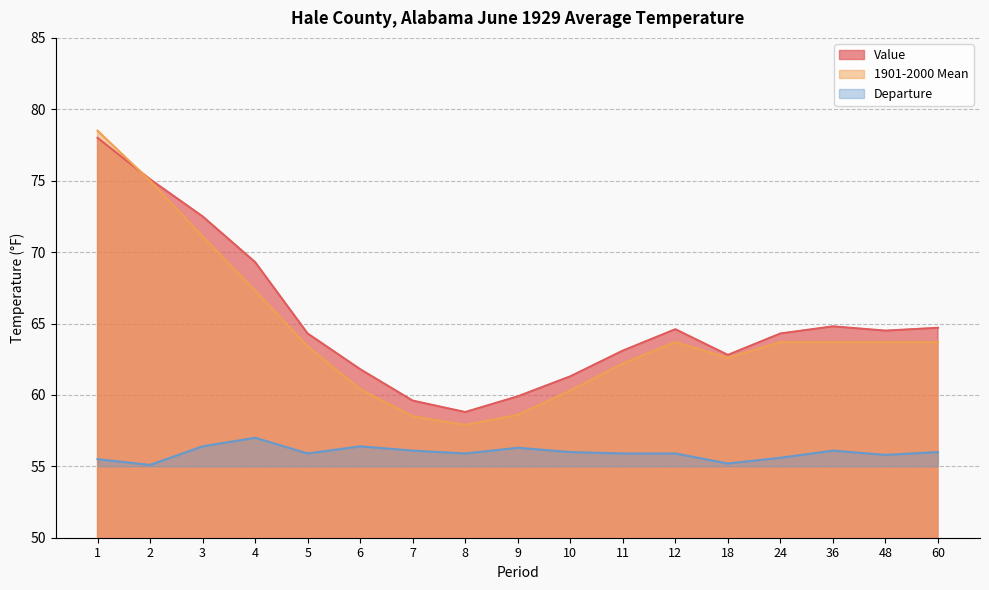

What is the difference between the 1901-2000 Mean values at 4 and 1?

11.2